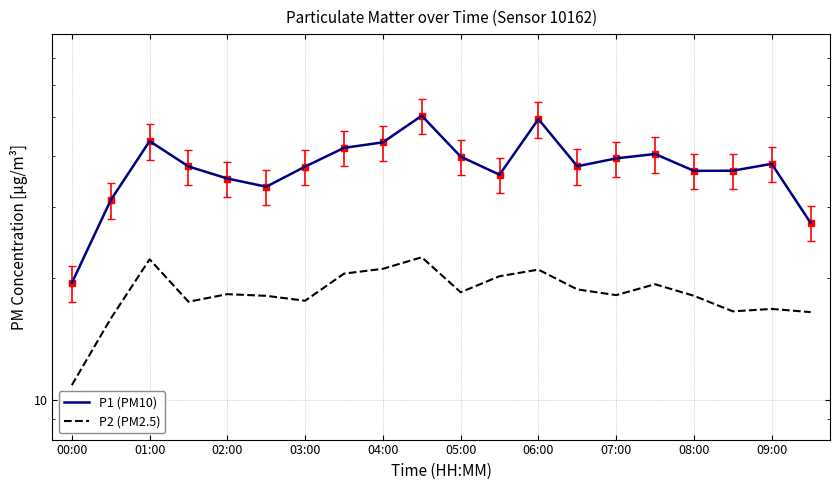

The P1 (PM10) series shows 7.6 at 19. True or false?

False